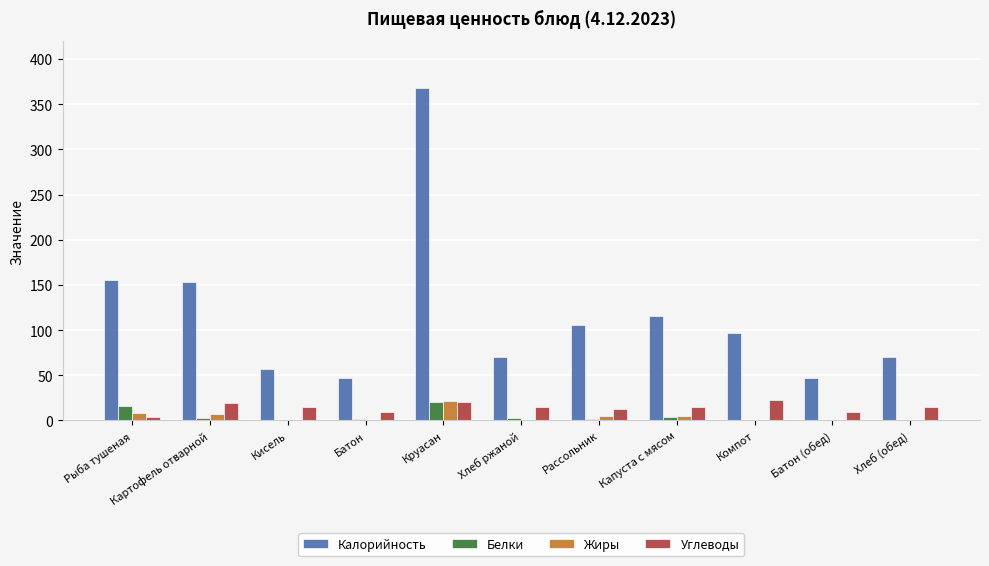

Count the number of data series in this chart.

4